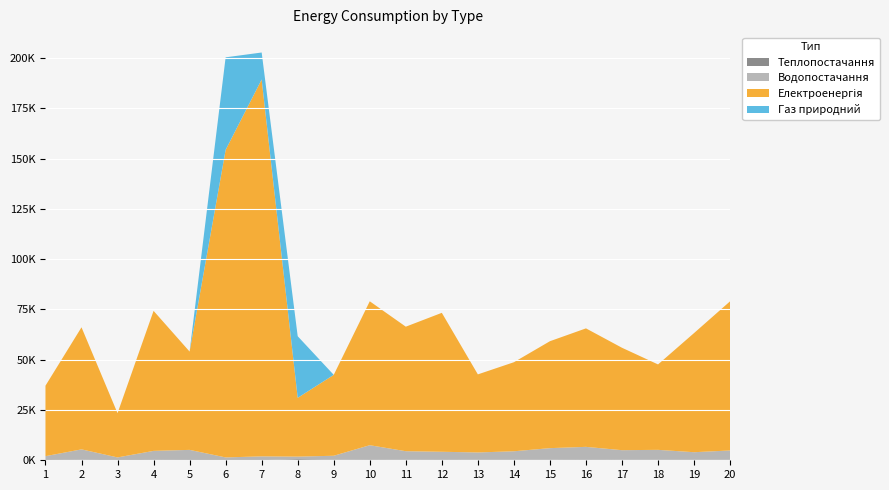

Reading left to right, extract all data points from this chart.

Теплопостачання: 128.4	248.3	52.3	198.8	157.1	66.4	58.9	534.5	227.8	361.9	248.1	192.0	264.3	298.1	241.1	196.7	246.6	306.2	296.6	307.7
Водопостачання: 1918.0	5176.0	1372.0	4474.0	5016.0	1360.0	1891.0	1285.0	2024.0	7136.0	4264.0	4040.0	3630.0	4183.0	5794.0	6479.0	4775.0	4884.0	3718.0	4572.0
Електроенергія: 35038.0	60686.0	21997.0	69622.0	48875.0	152913.0	187379.0	29231.0	40219.0	71551.0	61913.0	69083.0	38814.0	44272.0	53165.0	58908.0	50920.0	42466.0	59240.0	74165.0
Газ природний: 0.0	0.0	0.0	0.0	0.0	46001.0	13415.0	30634.0	0.0	0.0	0.0	0.0	0.0	0.0	0.0	0.0	0.0	0.0	0.0	0.0